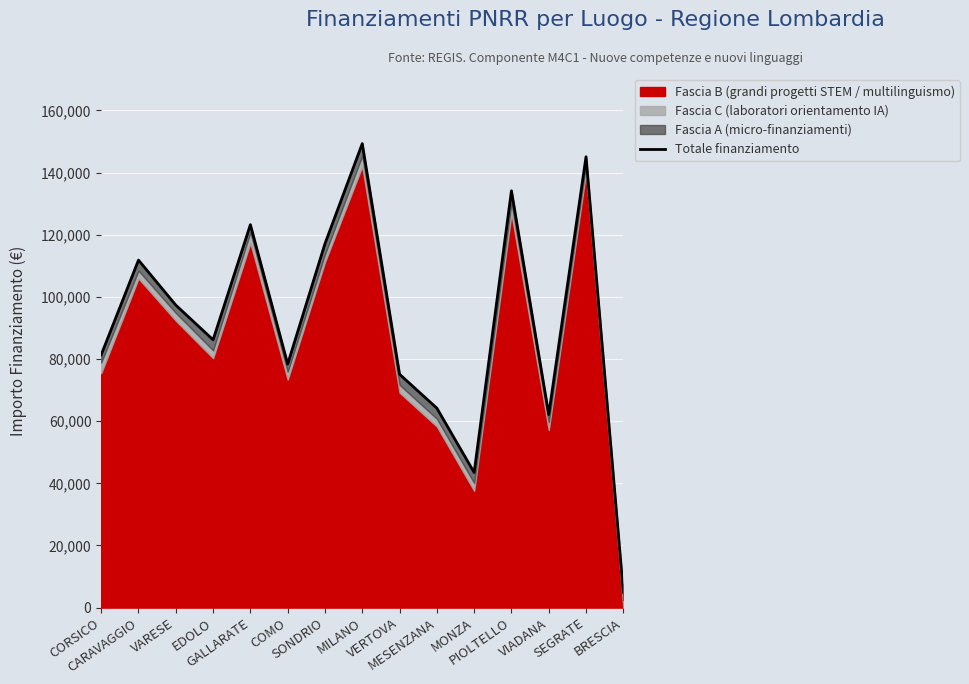

Does the chart display data point markers on the line(s)?

No